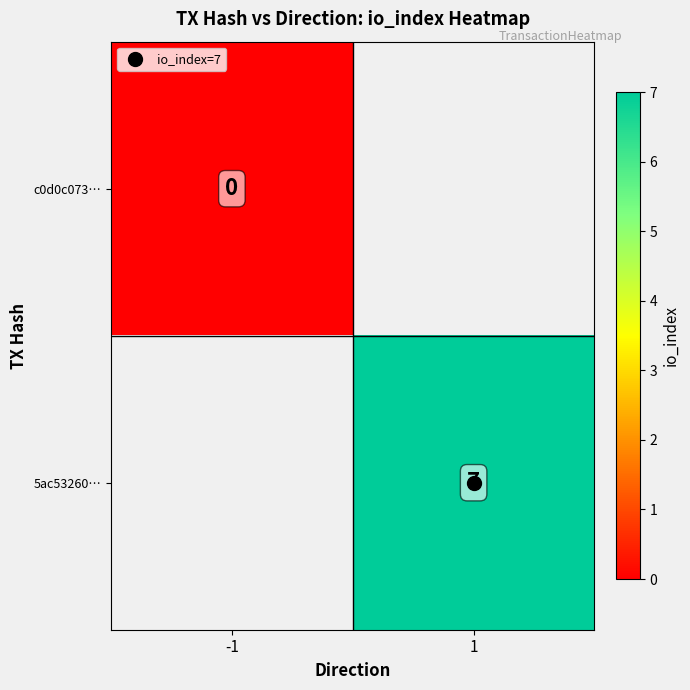

Rank the series by their average value, from highest to lowest.

c0d0c073…, 5ac53260…